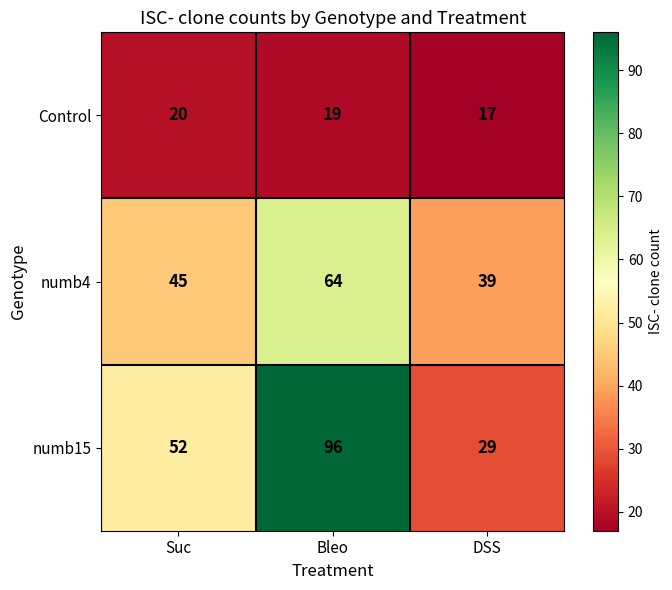

At which label does Control first exceed 19?

Suc